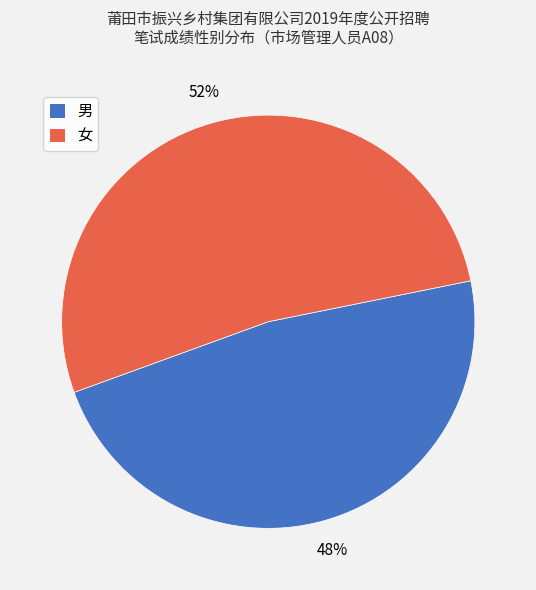

How many slices are in this pie chart?

2